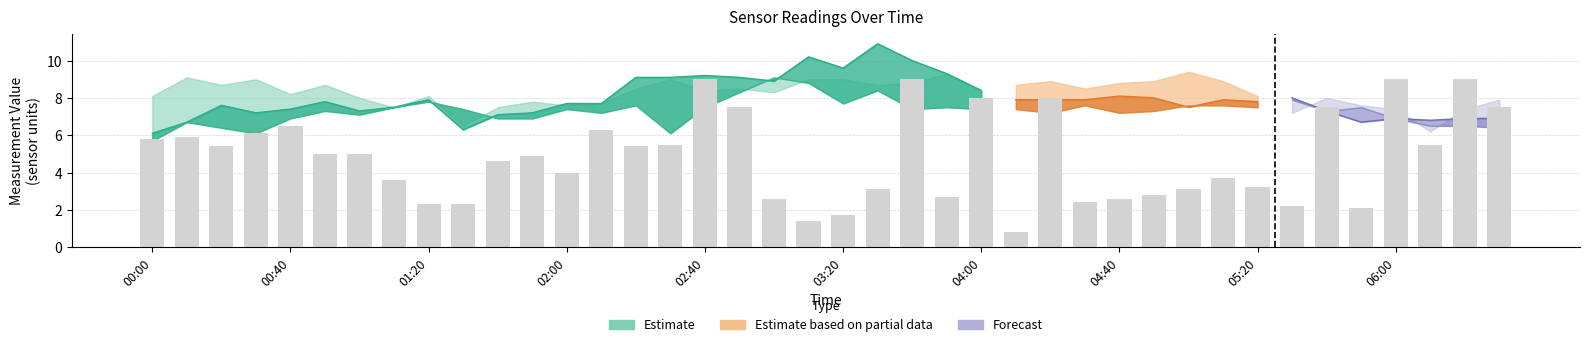

What is the greatest value displayed?

10.9